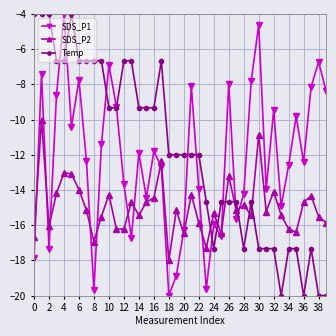

What is the minimum value for SDS_P1?

-20.0